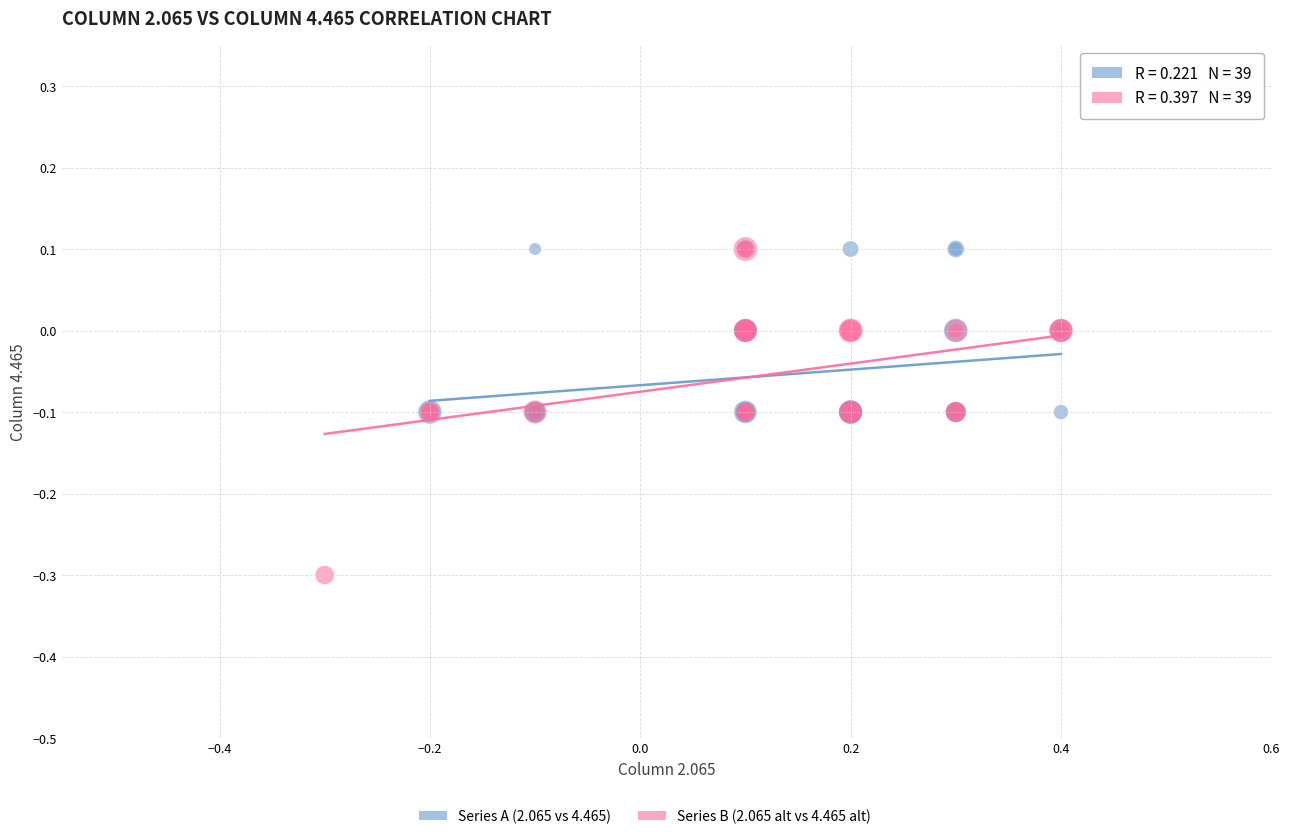

Which series has the largest Y range (max minus min)?

Series B (2.065 alt vs 4.465 alt)